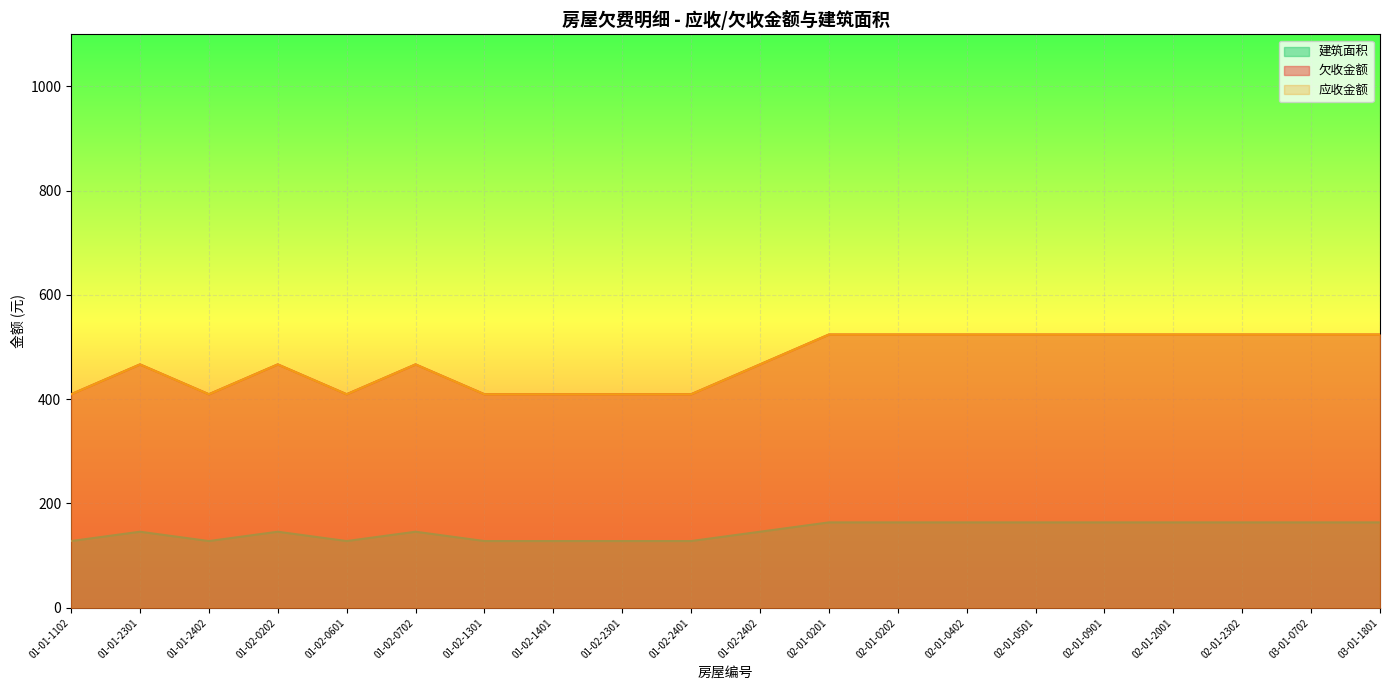

At which category does the chart reach its peak across all series?

02-01-0201